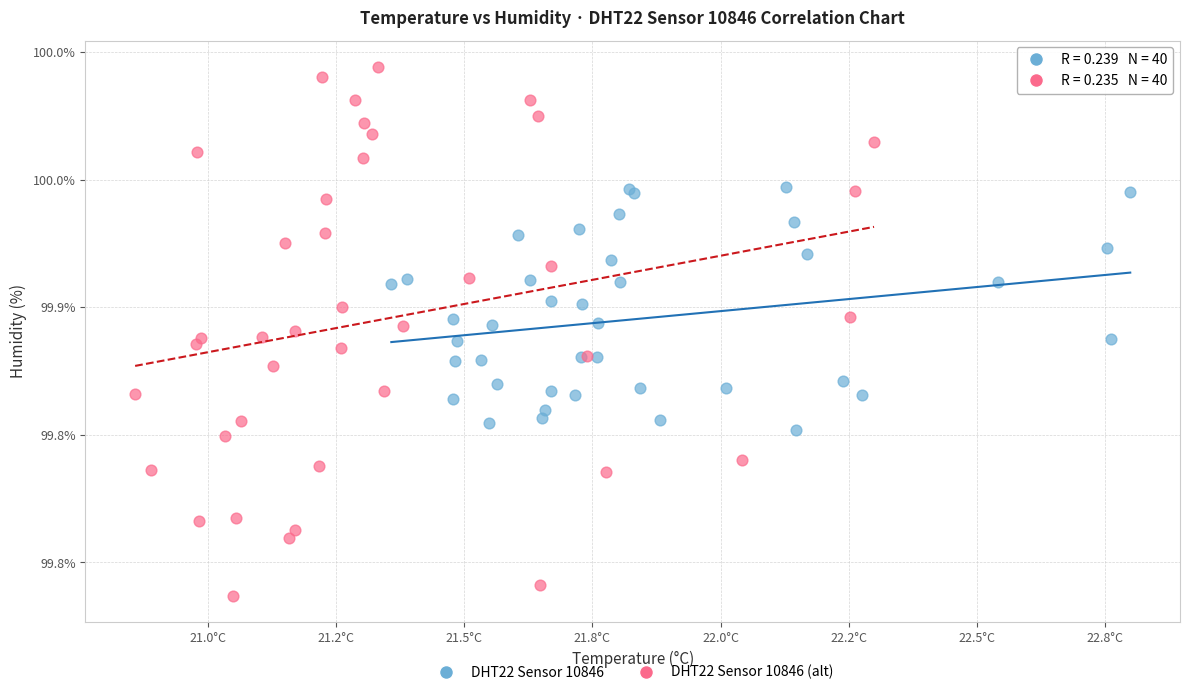

What are all the series names shown in the legend?

DHT22 Sensor 10846, DHT22 Sensor 10846 (alt)